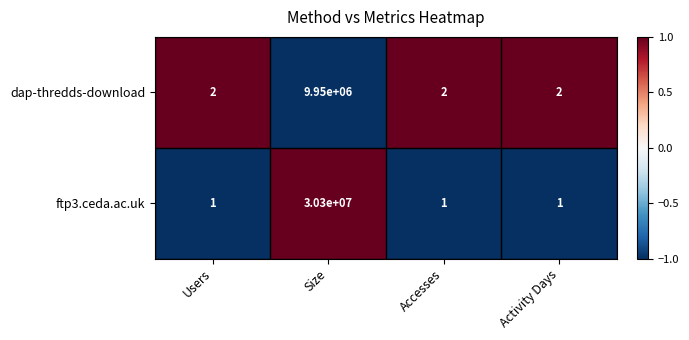

Count the number of data series in this chart.

2